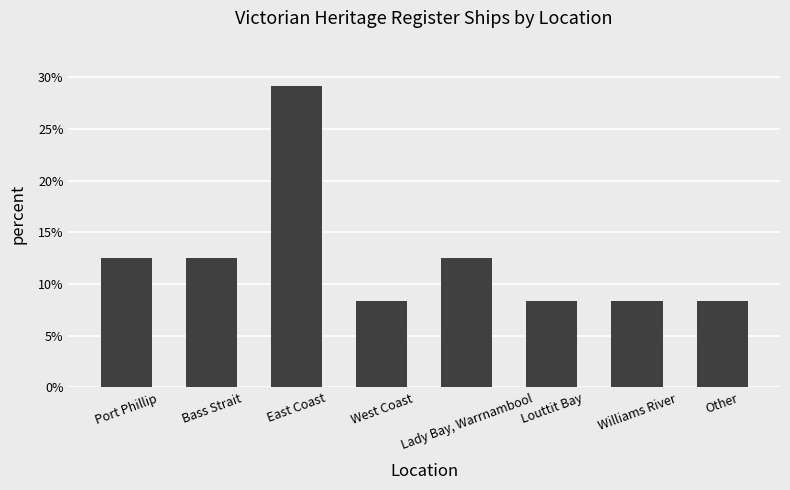

What is the value of the 5th bar from the left?

12.5